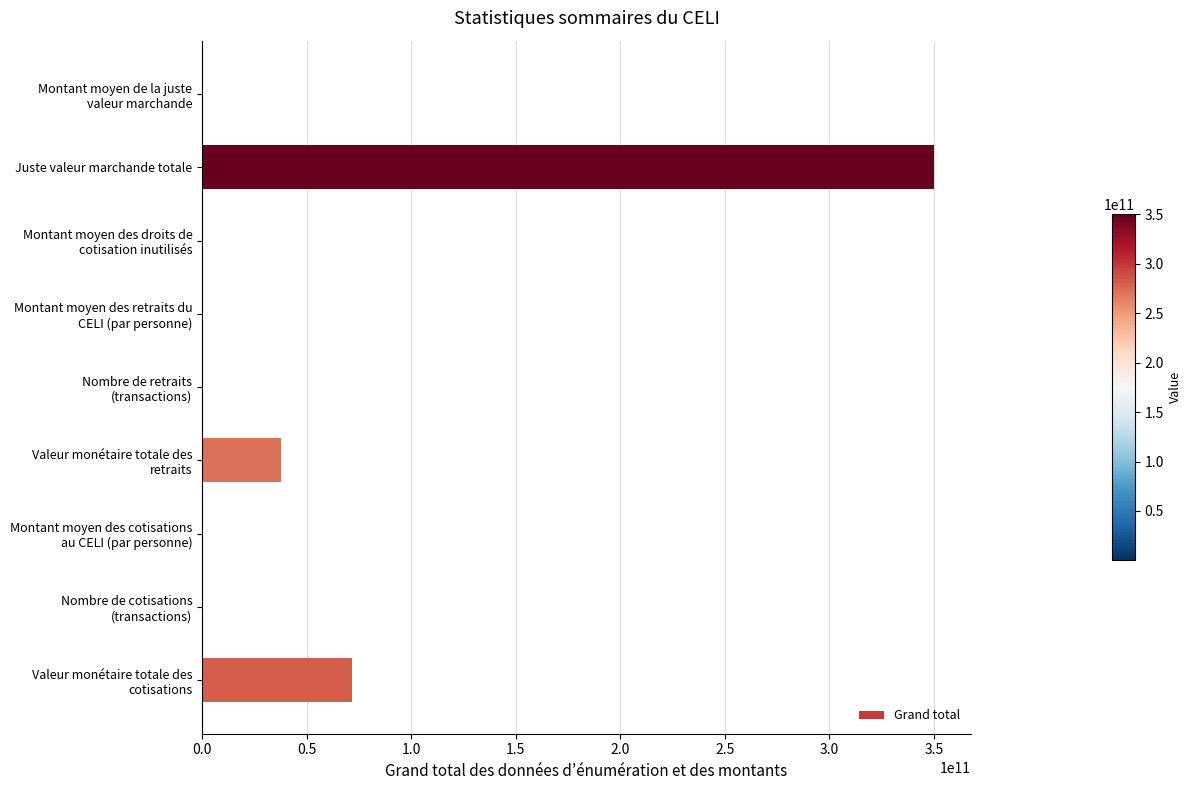

True or false: the data shows 350194000000 at Juste valeur marchande totale.

True